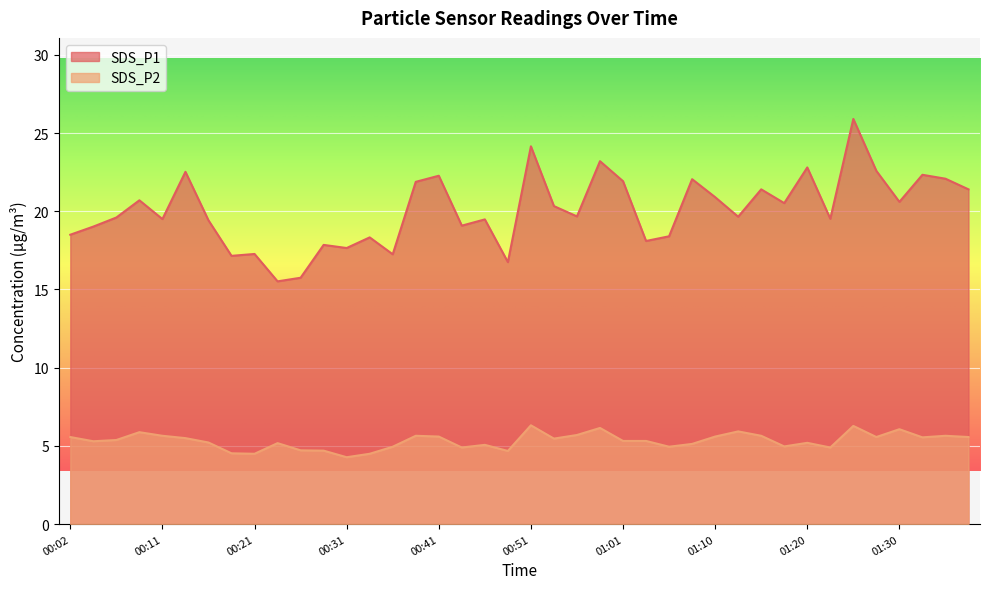

At which category does the chart reach its minimum across all series?

00:31